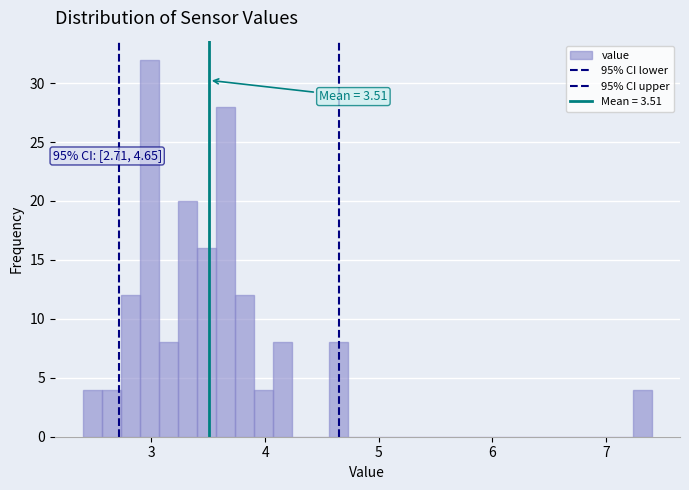

Read against the x-axis, roughly where is the centre of the tallest bar?

3.0